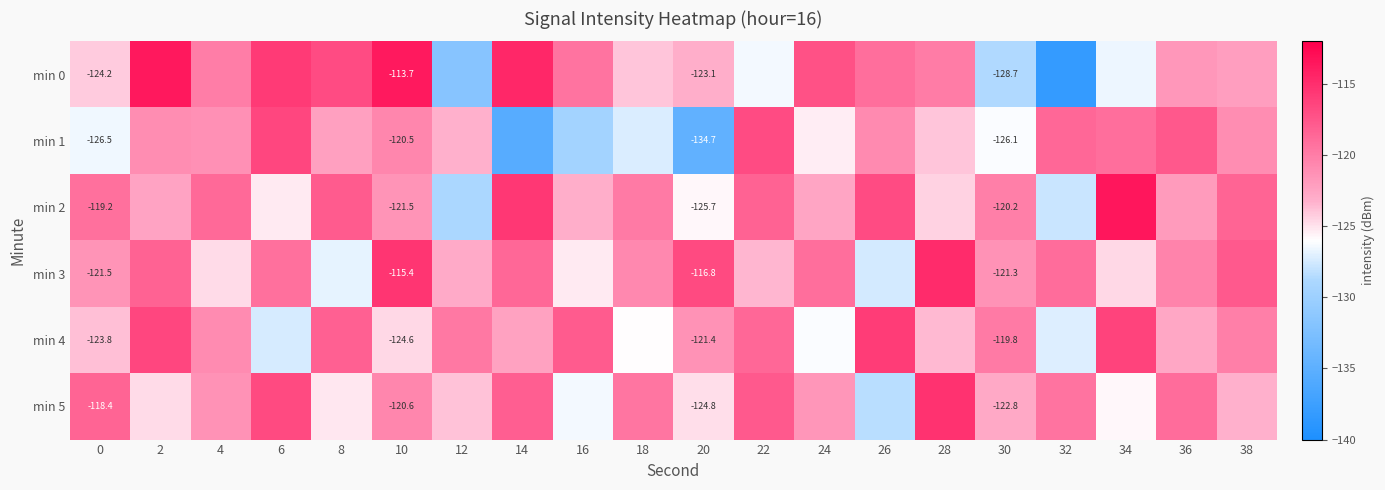

The min 2 series shows -120.2 at 30. True or false?

True